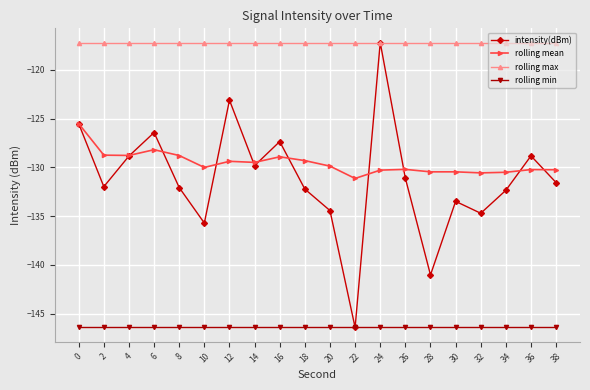

Does the chart have visible grid lines?

Yes